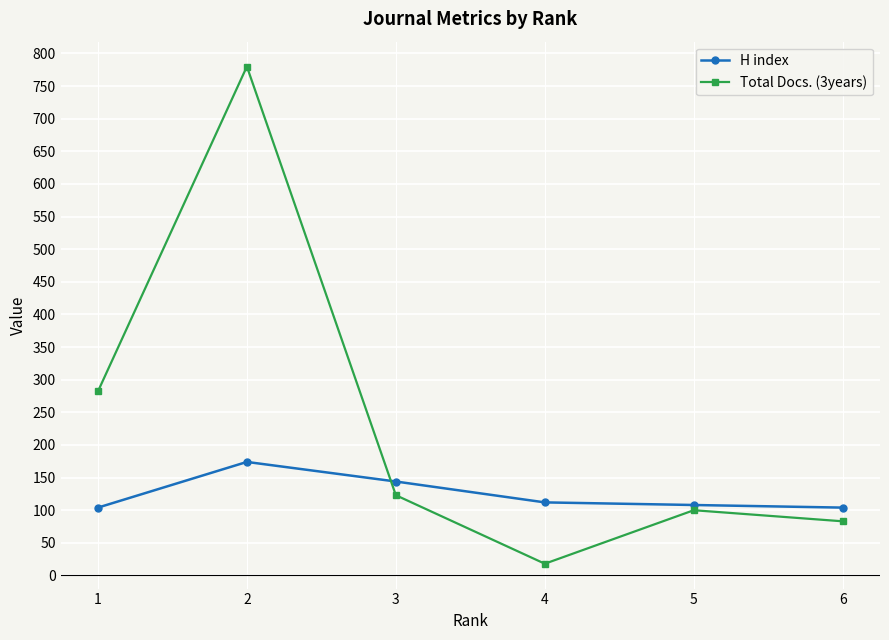

What is the value of the Total Docs. (3years) point at the 4th from the left?

18